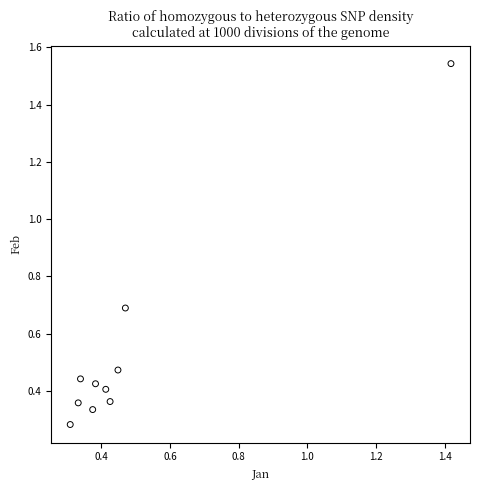

What is the range of Y values (max minus min)?

1.3